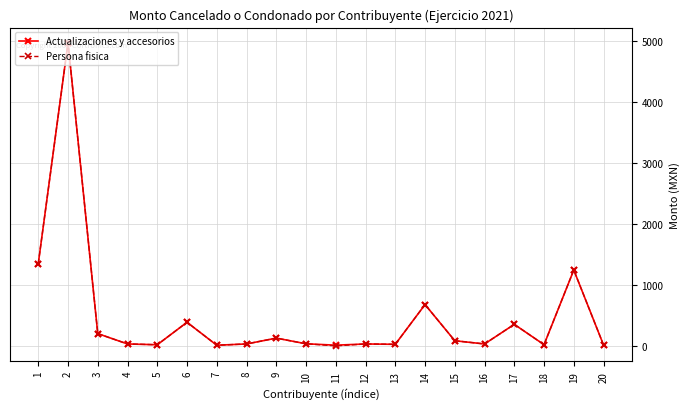

True or false: Persona fisica has more than 2 interior local peaks.

True